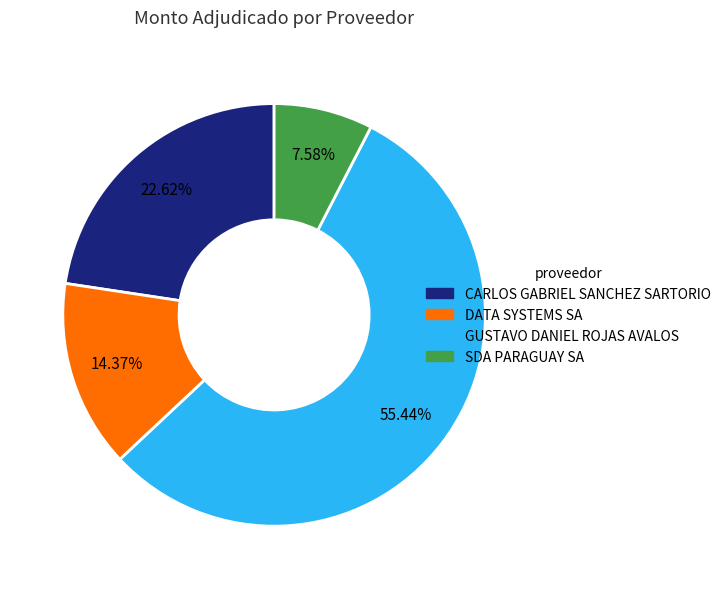

How many segments does this pie chart have?

4